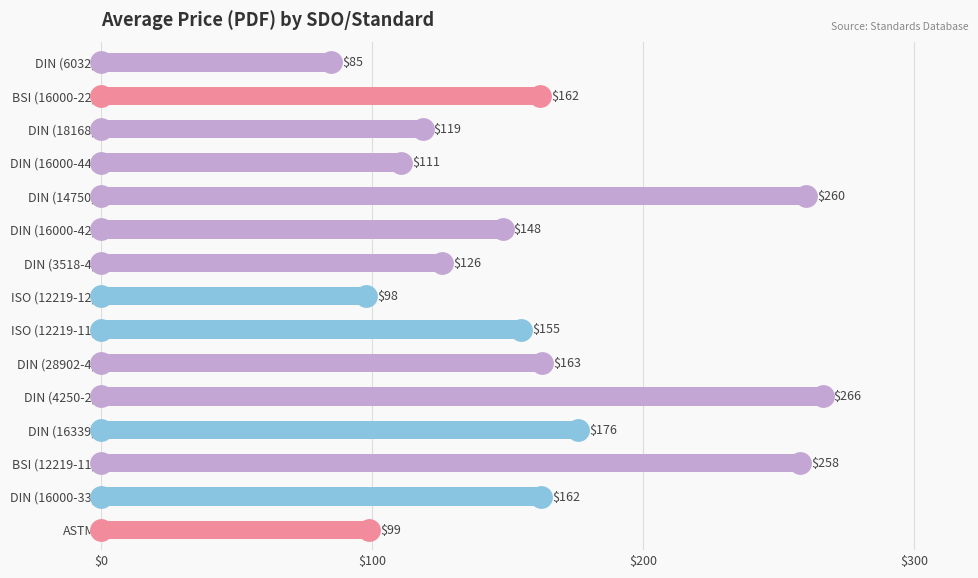

How many bars are there in total?

15